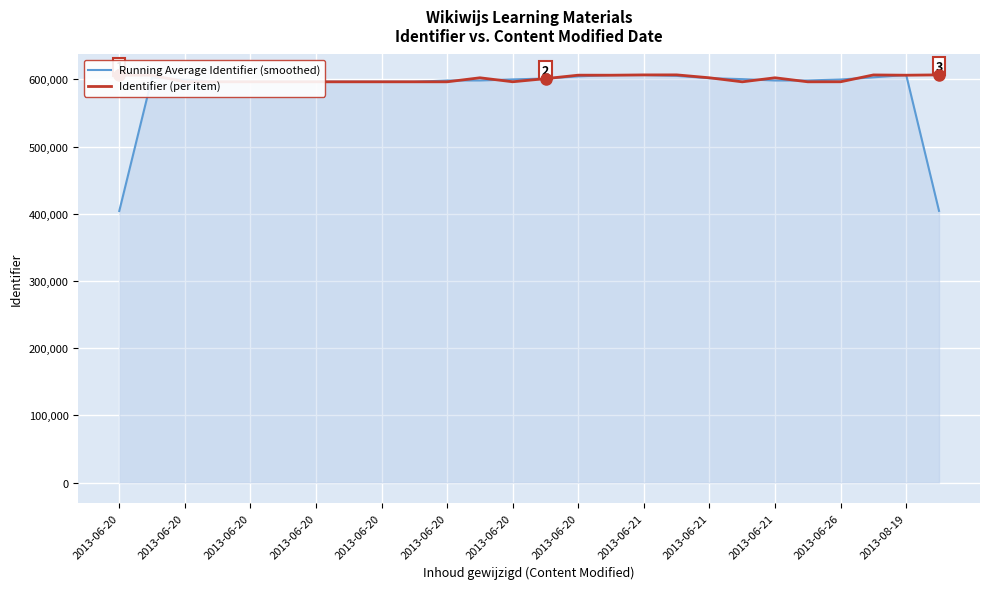

In Running Average Identifier (smoothed), how many points are lower than both neighbors (excluding endpoints)?

3